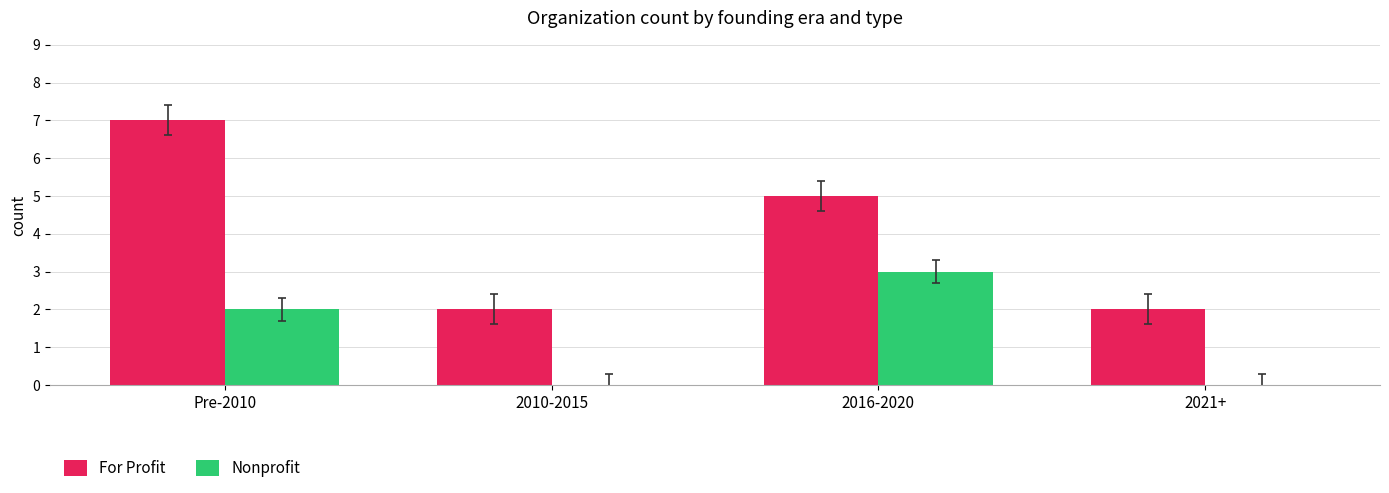

Which series has the largest total across all categories?

For Profit